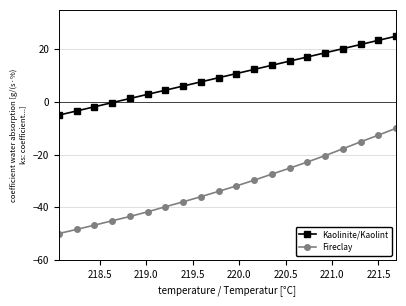

What is the minimum value shown in the chart?

-50.0